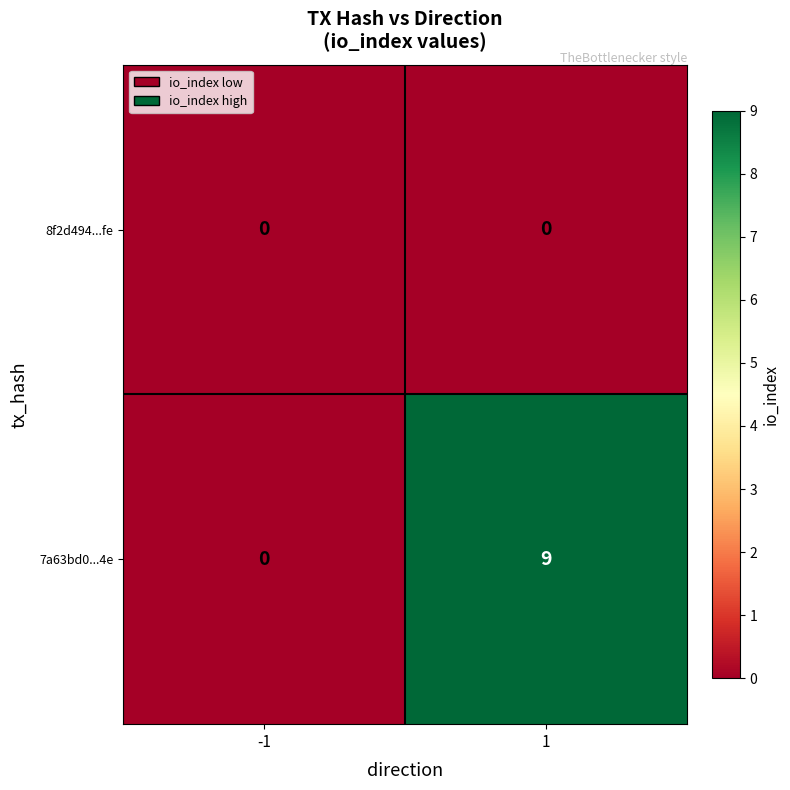

Count the number of data series in this chart.

2